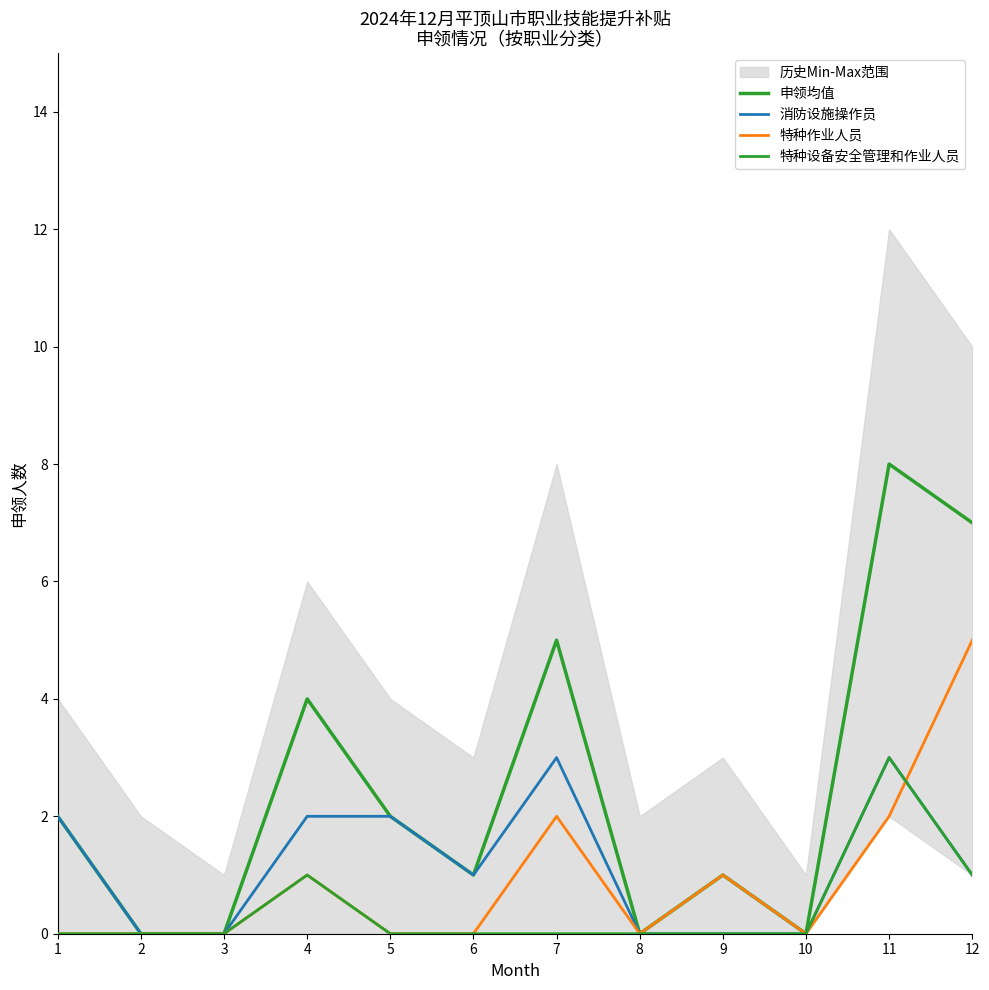

True or false: 特种设备安全管理和作业人员 and 申领均值 cross at least once.

False